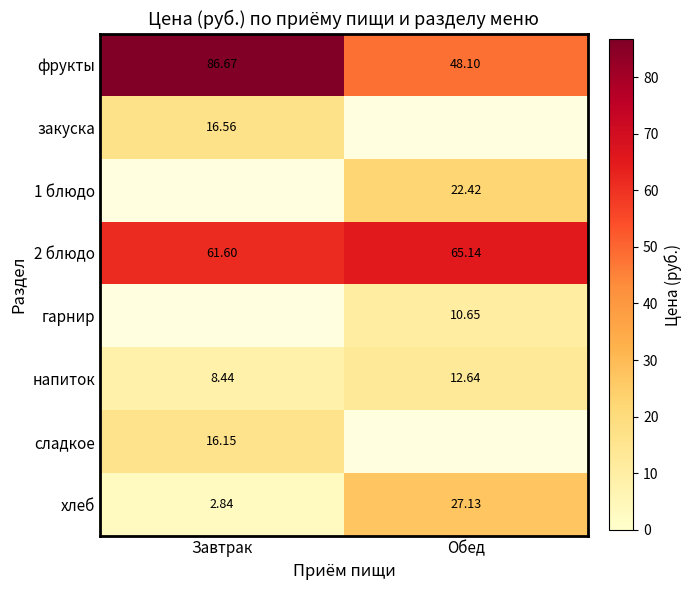

The value of напиток at Обед is 5.8. True or false?

False